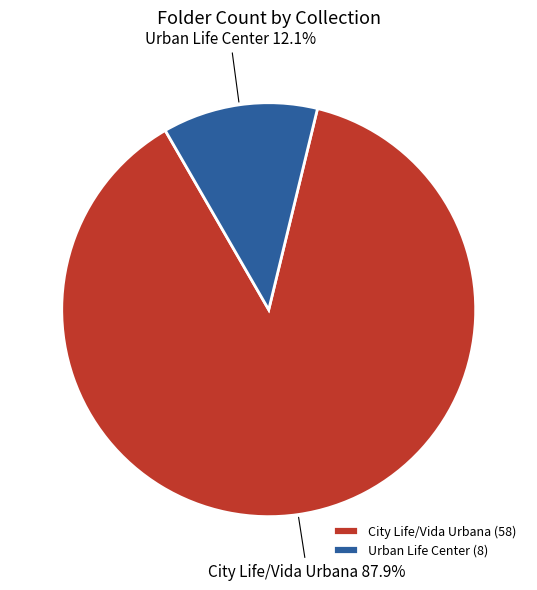

To the nearest percent, what portion does Urban Life Center represent?

12%